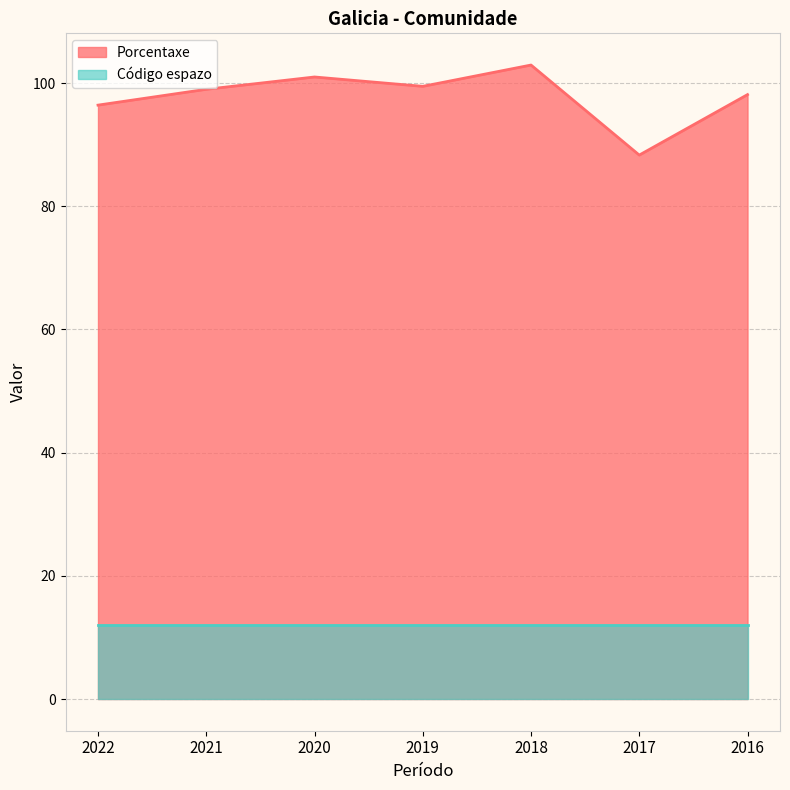

What is the smallest value displayed?

12.0